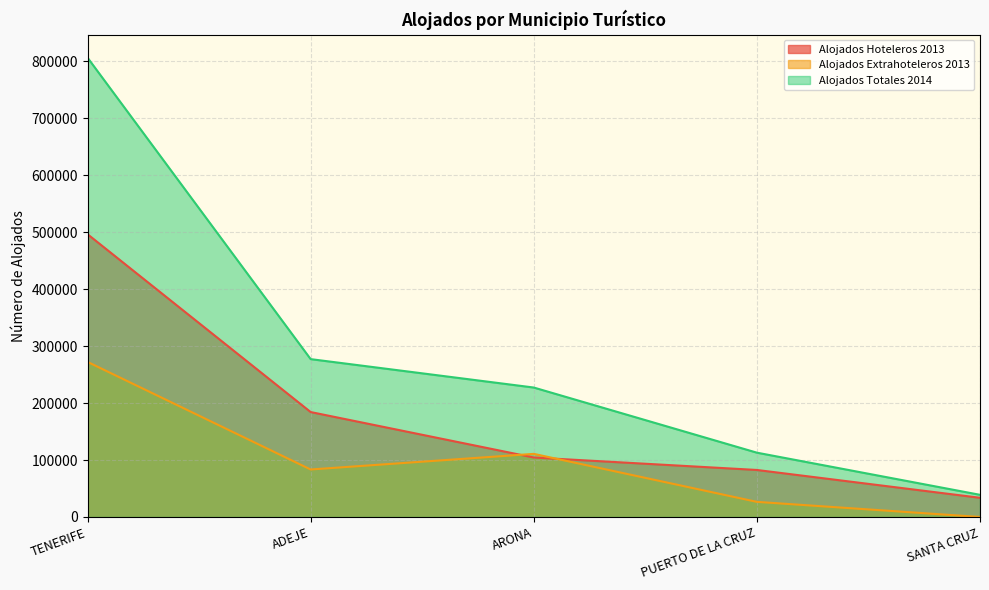

The value of Alojados Totales 2014 at PUERTO DE LA CRUZ is 112882. True or false?

True